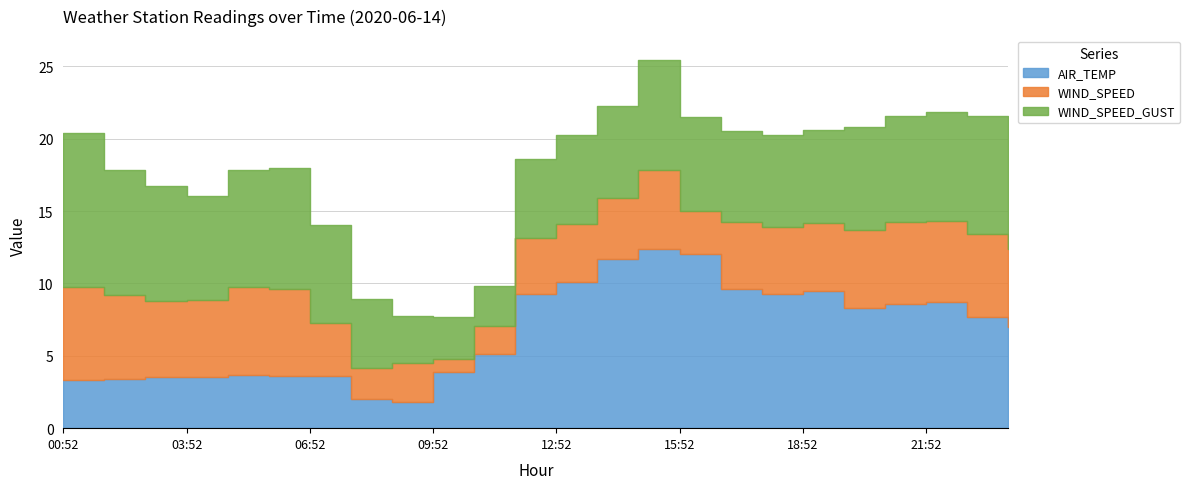

Rank the categories by WIND_SPEED_GUST value from lowest to highest.

10:52, 09:52, 08:52, 07:52, 11:52, 12:52, 16:52, 17:52, 13:52, 18:52, 15:52, 06:52, 19:52, 03:52, 20:52, 21:52, 14:52, 02:52, 23:52, 04:52, 22:52, 05:52, 01:52, 00:52